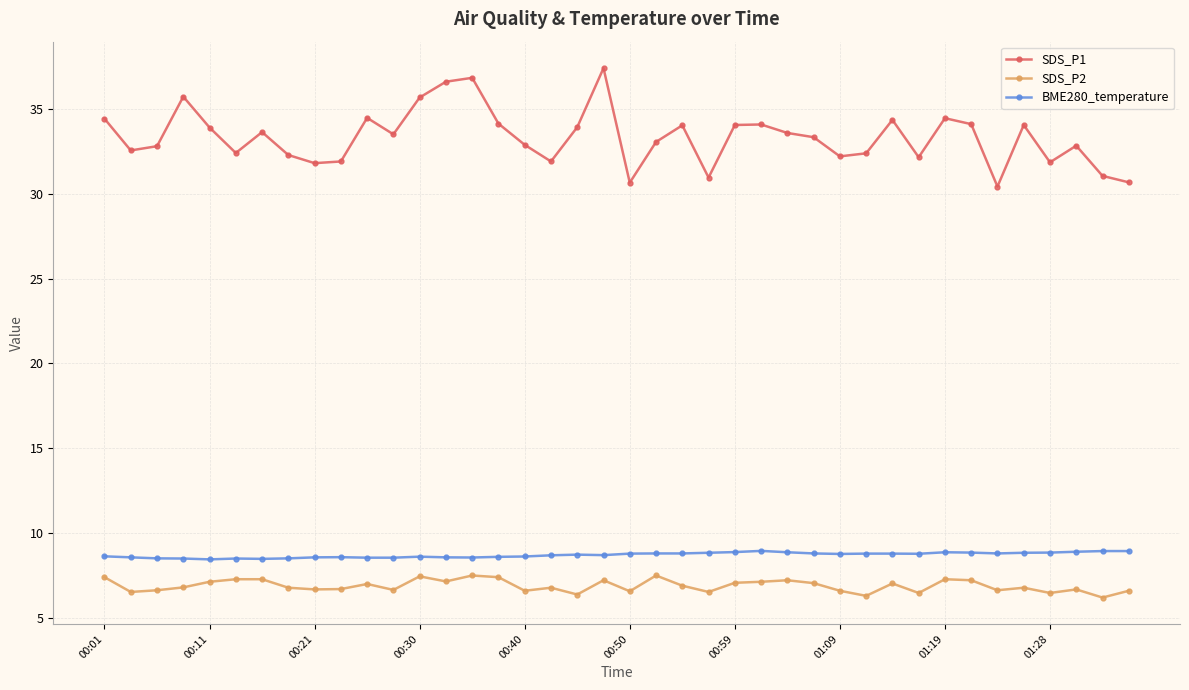

Does the chart display data point markers on the line(s)?

Yes